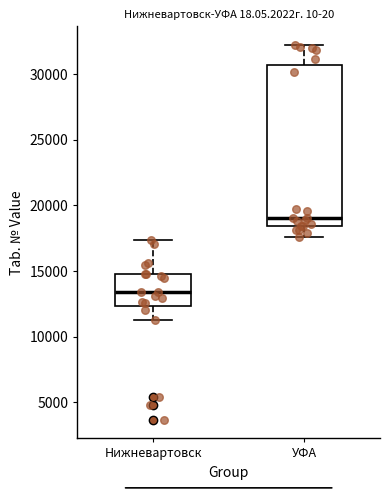

Which box's median line is the highest?

УФА